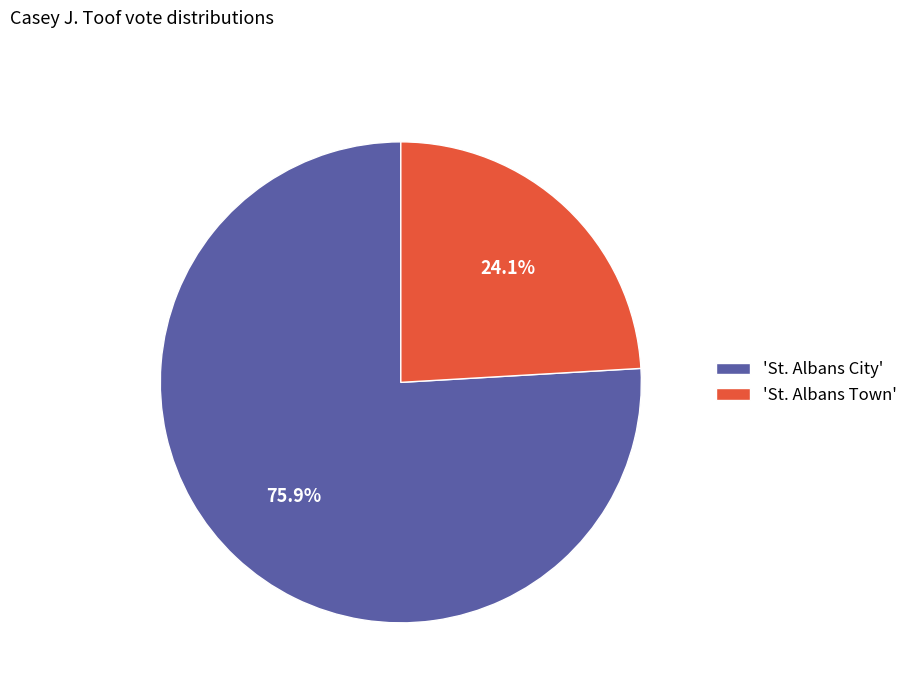

Which category has the biggest portion of the pie?

'St. Albans City'